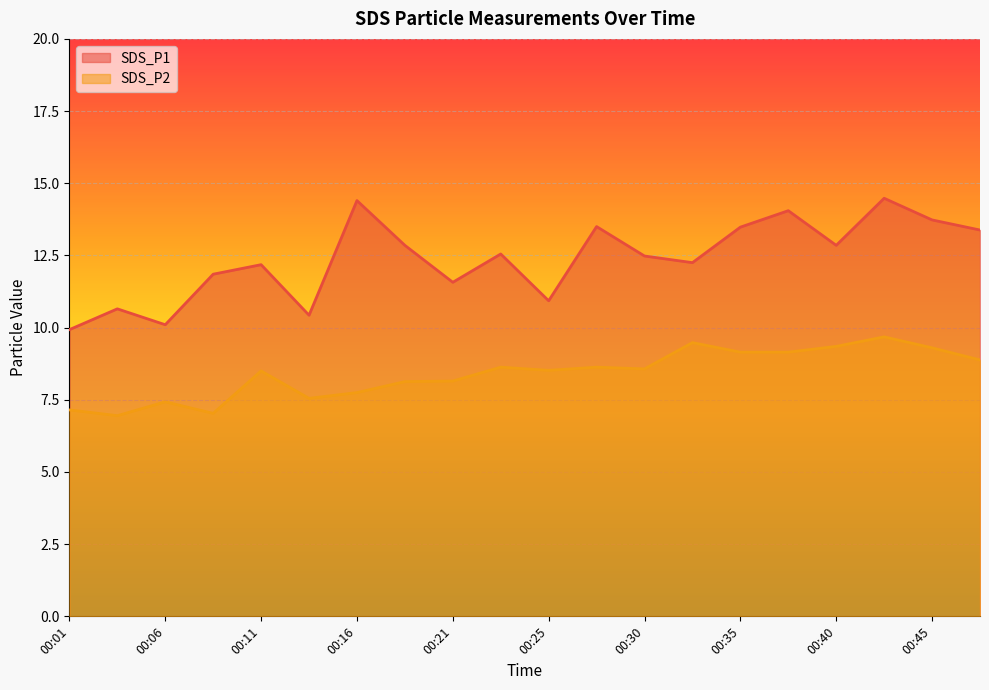

True or false: SDS_P1 has a value of 13.4 at 00:47.

True